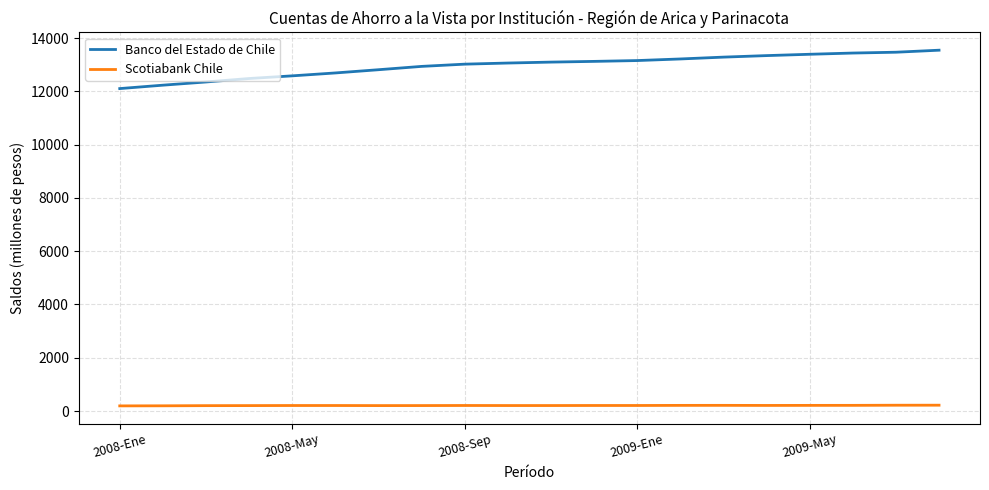

What is the lowest value of the Banco del Estado de Chile series?

12105